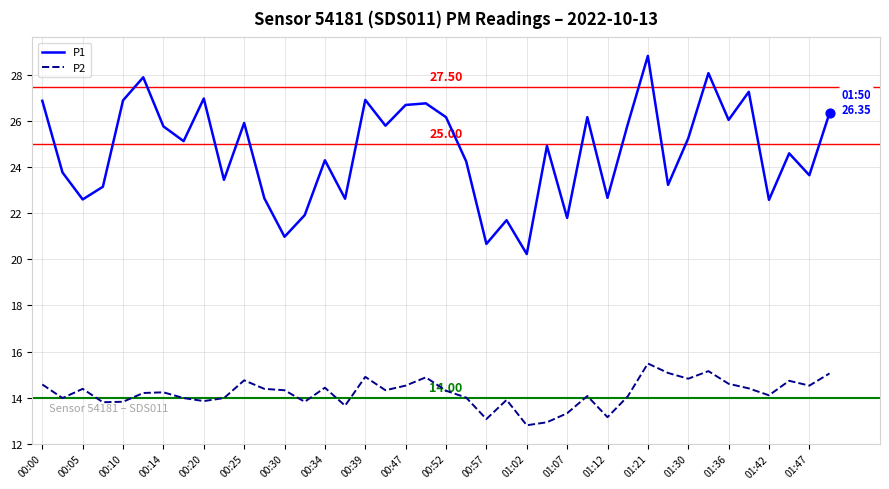

Which series has the largest total across all categories?

P1